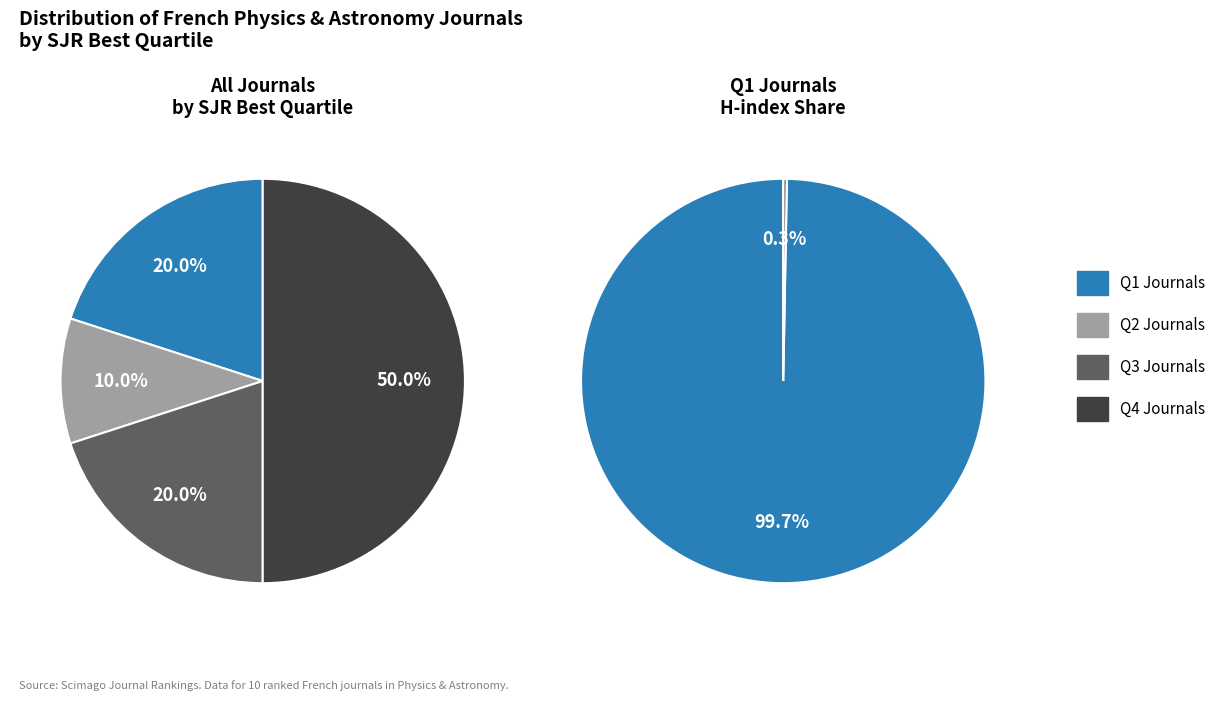

What is the largest slice in the pie chart?

Q1